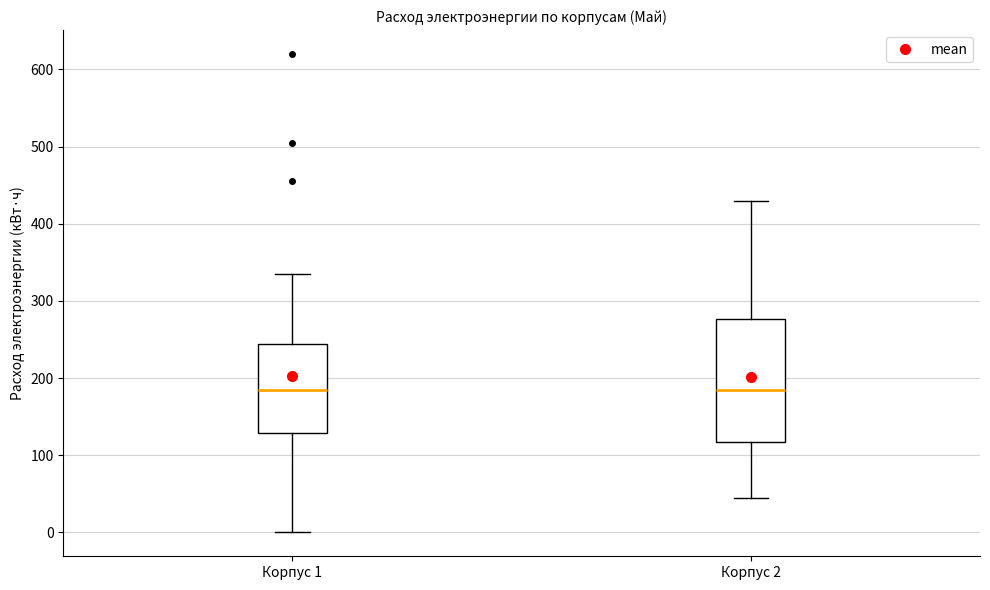

Which box is the tallest, from its lower edge to its upper edge?

Корпус 2